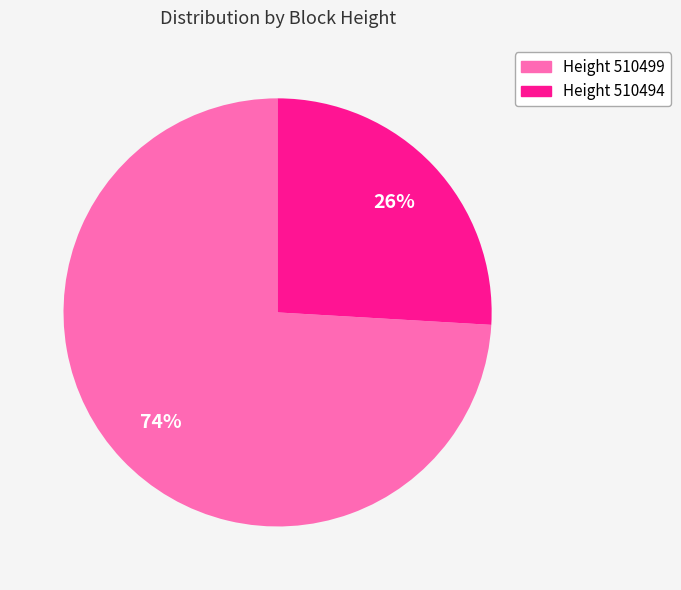

Is there any slice that represents more than half of the pie?

Yes